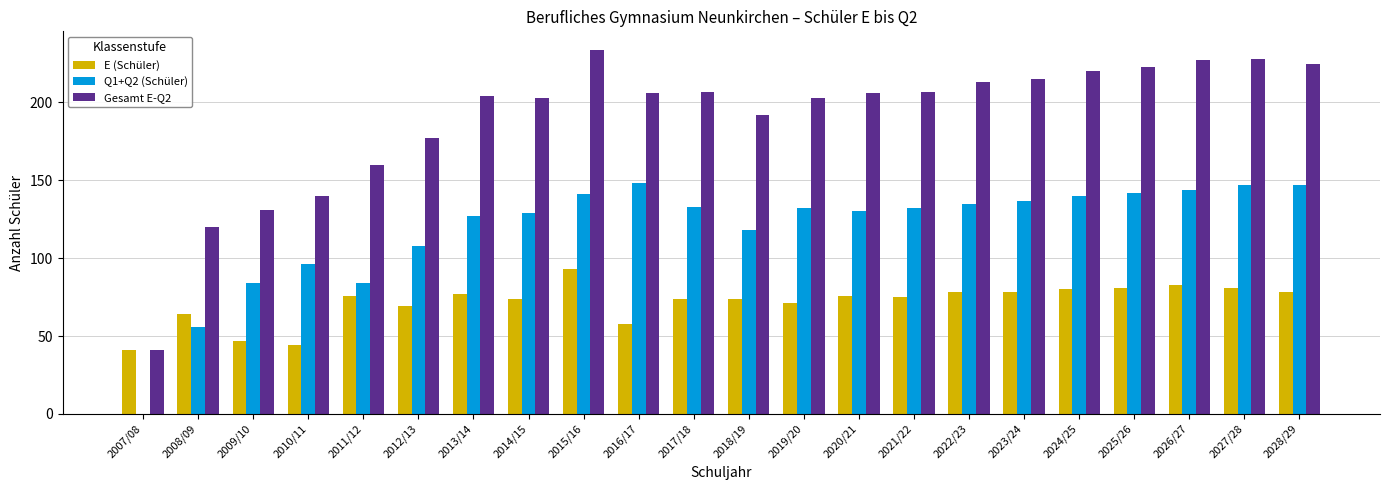

The value of E (Schüler) at 2019/20 is 34. True or false?

False